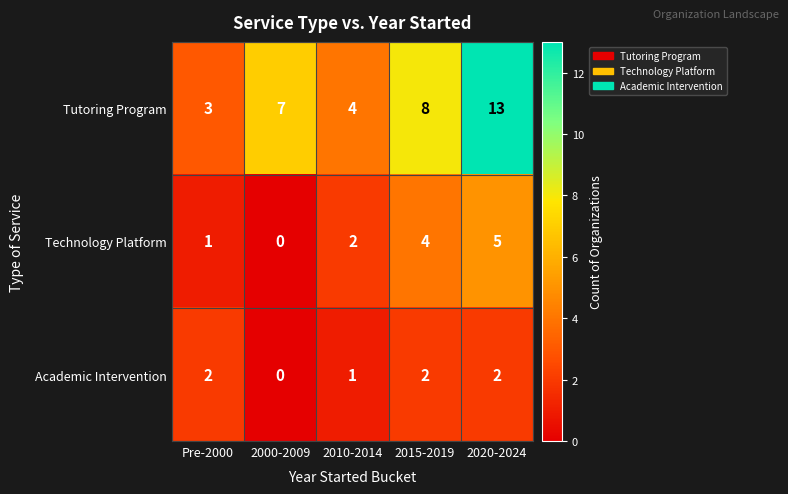

How many categories are shown in the chart?

5